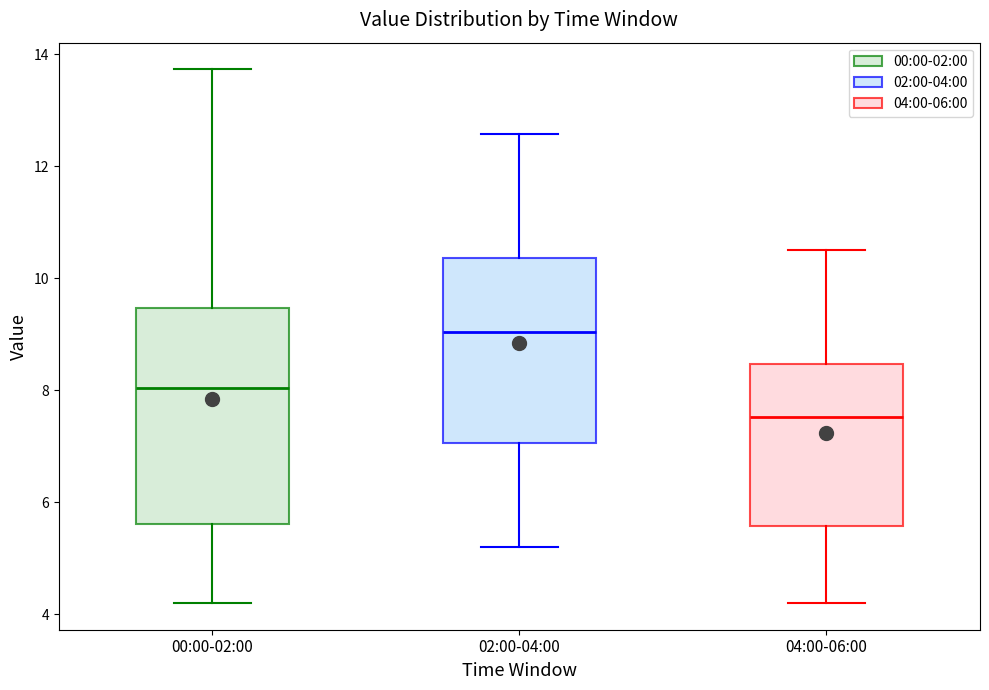

Reading left to right, transcribe this box plot: for each box, give where its median line is, the range the box spans, and where its two whiskers end, as read against the y-axis. The values are not printed on the chart, so give them approximately, as read against the axis.

00:00-02:00: median 8.0, box 5.6 to 9.4, whiskers 4.2 to 13.8
02:00-04:00: median 9.0, box 7.0 to 10.4, whiskers 5.2 to 12.6
04:00-06:00: median 7.6, box 5.6 to 8.4, whiskers 4.2 to 10.6